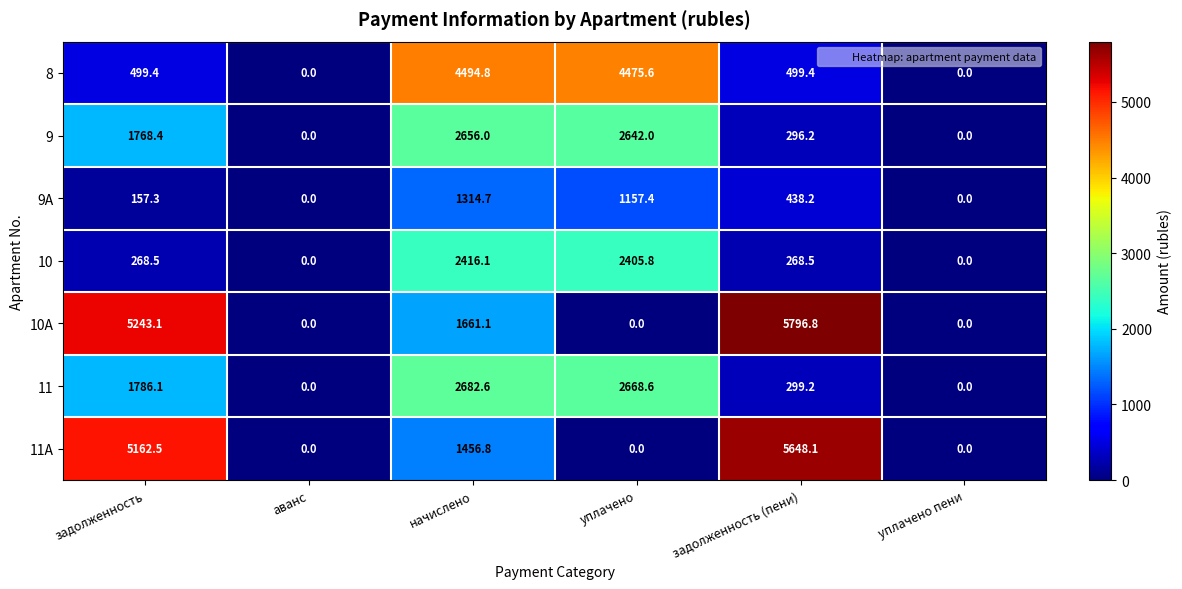

Which series has the largest range (max minus min)?

10A